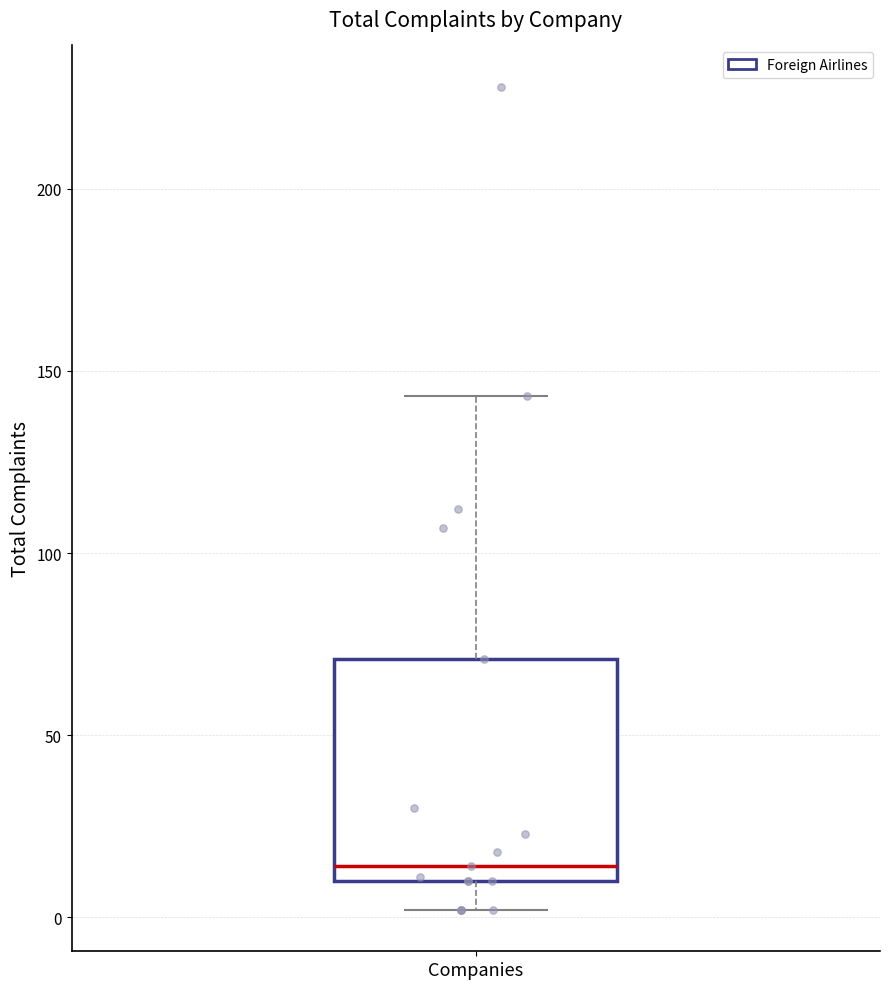

Read this box plot against the y-axis: the position of the median line, the range covered by the box, and the ends of both whiskers. The values are not printed on the chart, so give them approximately, as read against the axis.

median 15, box 10 to 70, whiskers 0 to 145